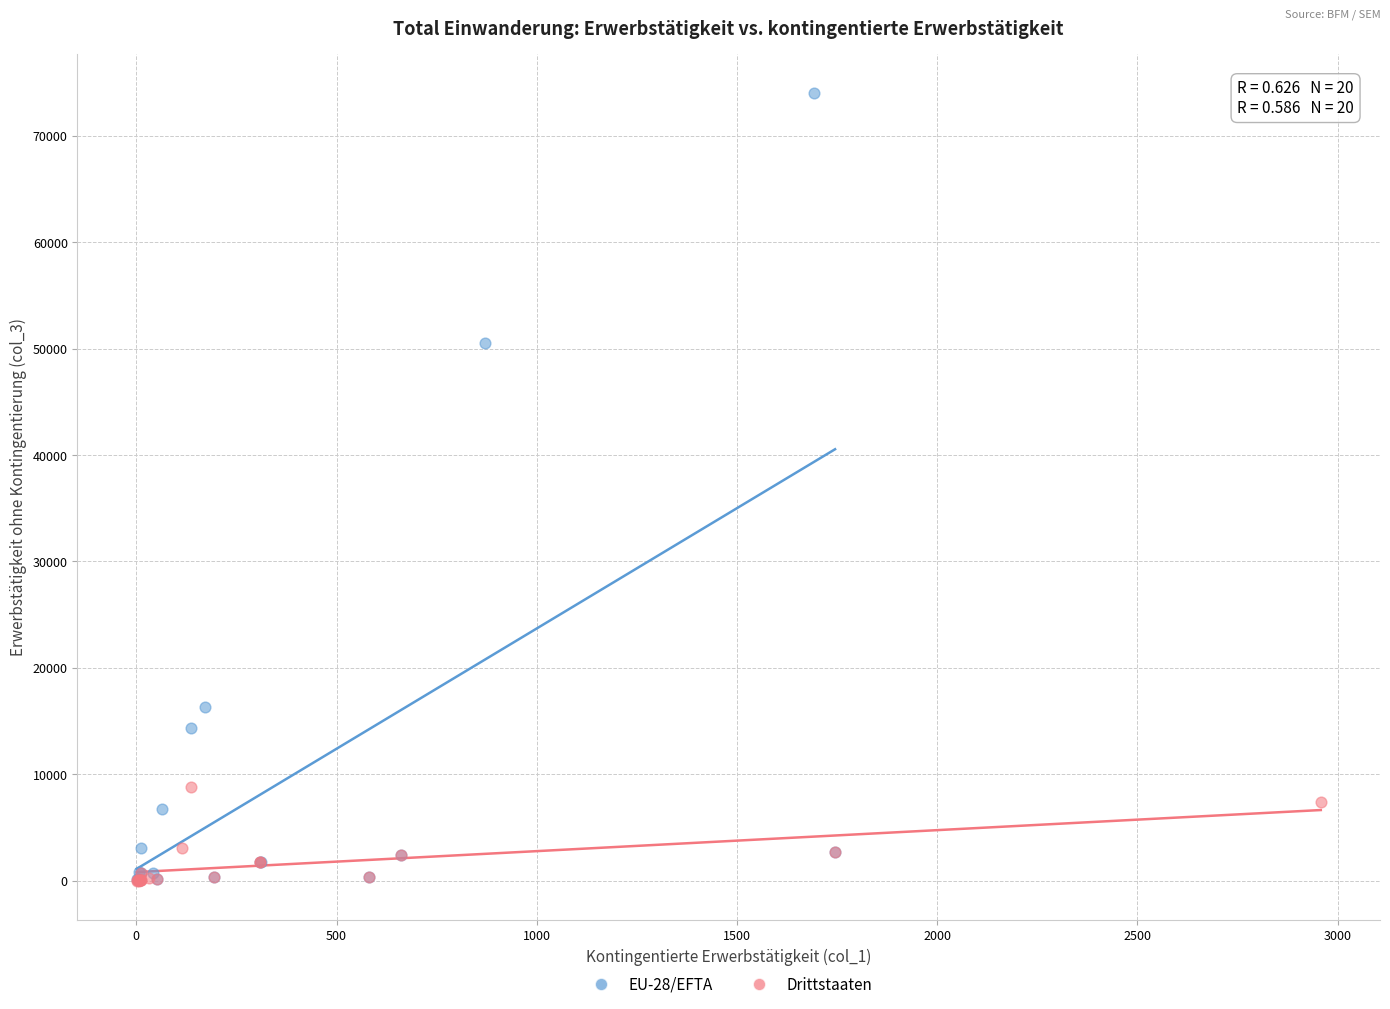

Which series has the widest spread of Y values?

EU-28/EFTA